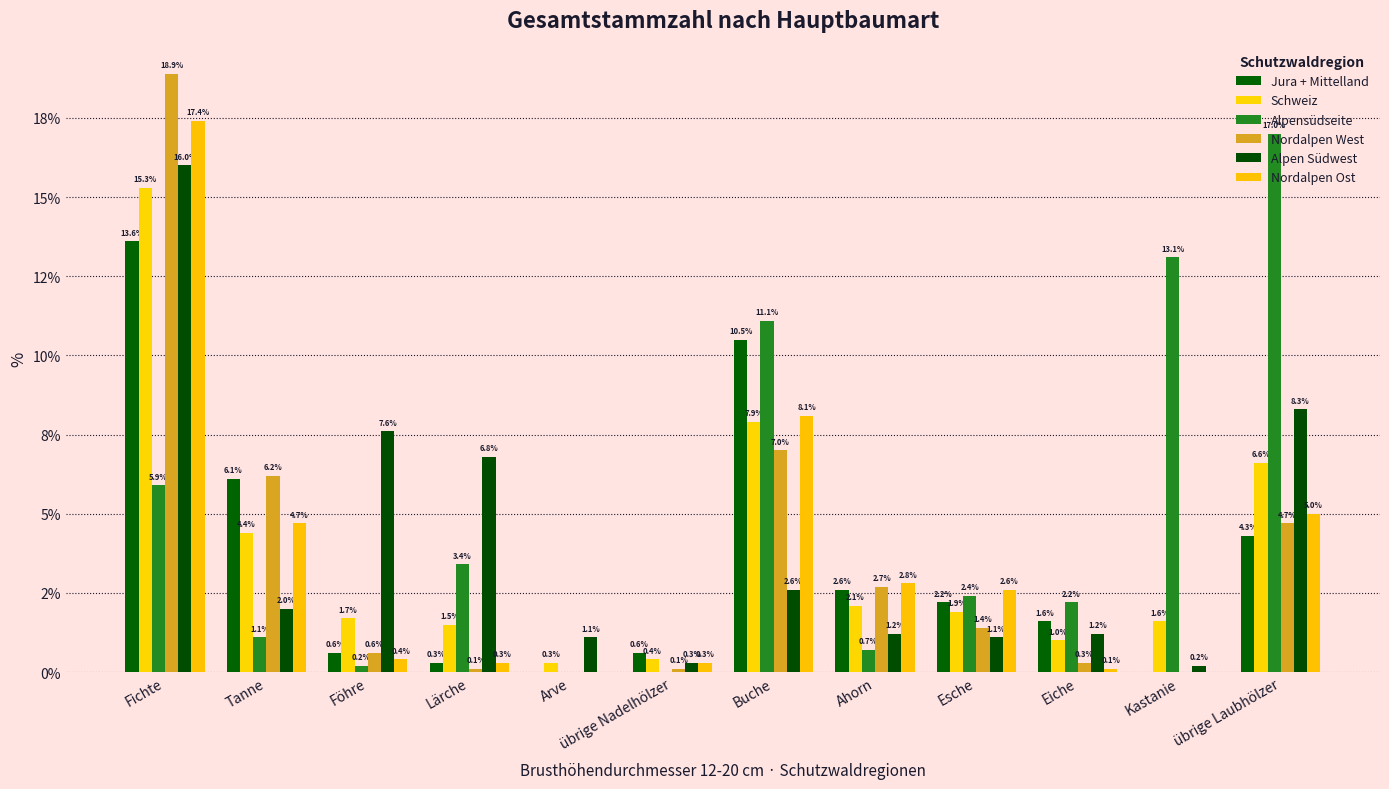

What is the approximate value of Jura + Mittelland at Föhre?

0.6